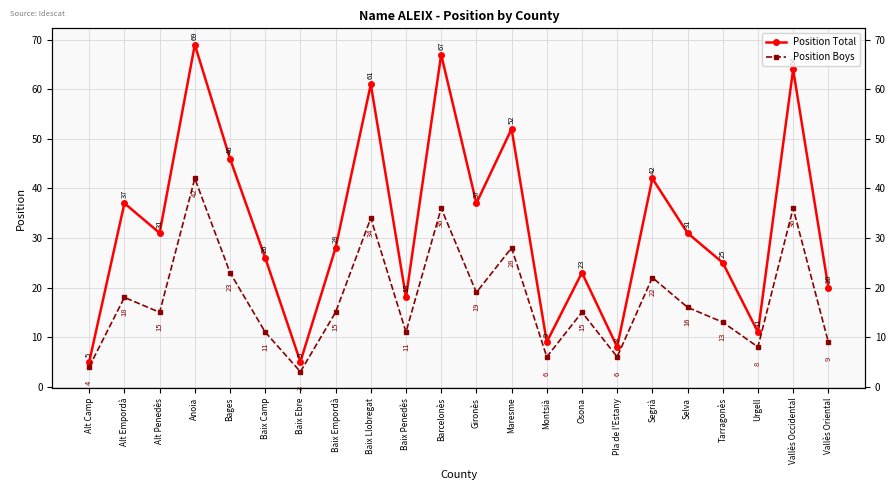

True or false: Position Total and Position Boys cross at least once.

False